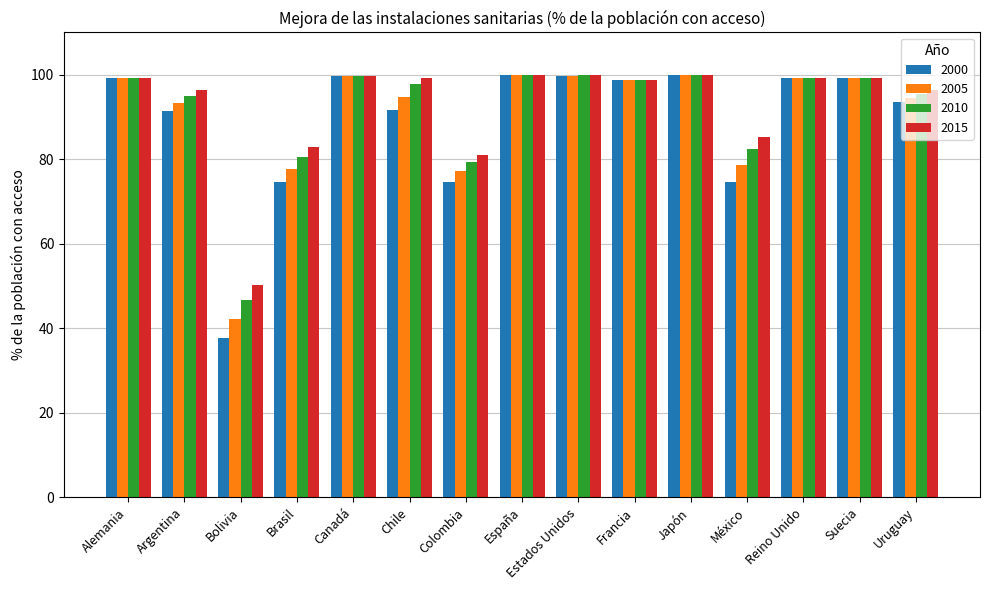

How many bars are there in each group?

4